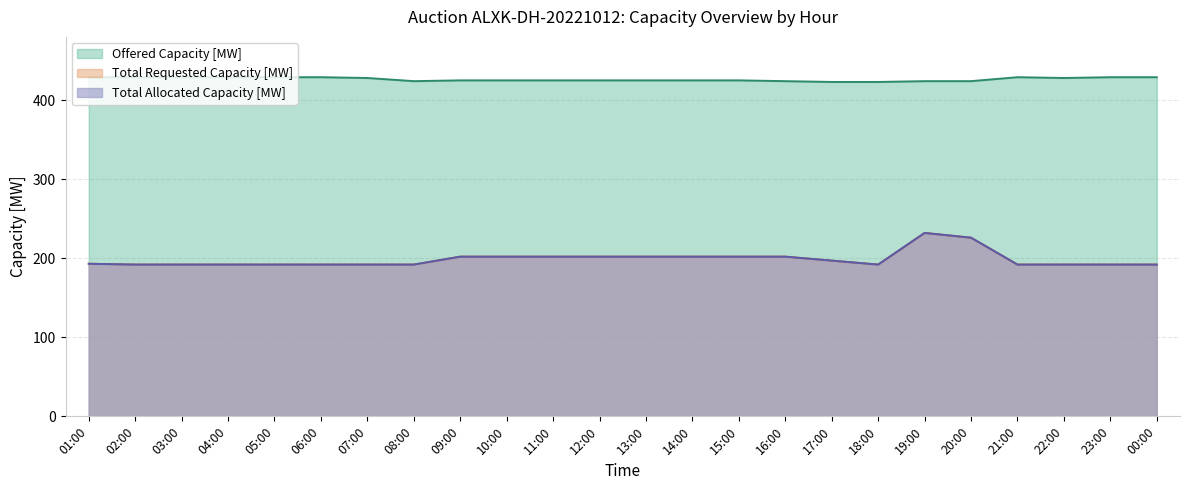

How many Offered Capacity [MW] values are between 425 and 429?

18